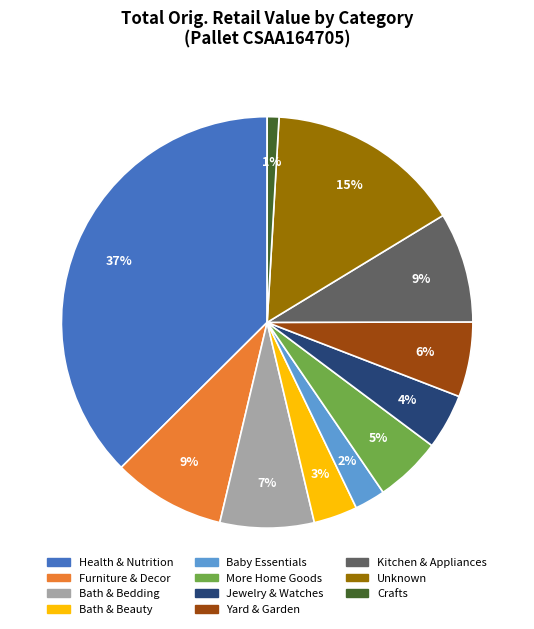

Is it true that Crafts is 1% of the pie?

True